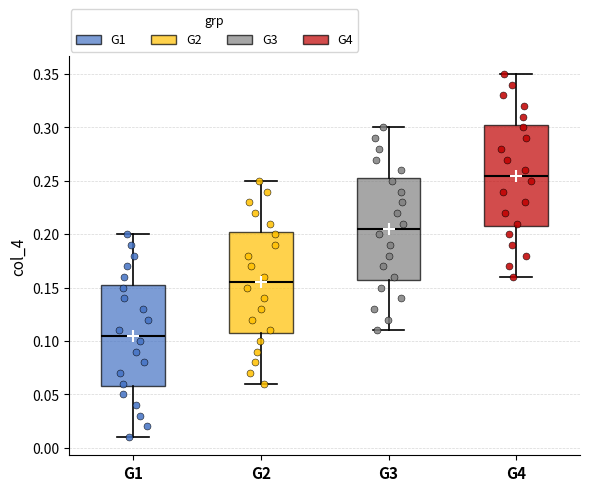

Reading left to right, read every box against the y-axis: the position of its median line, the range the box covers, and the ends of its whiskers. The values are not printed on the chart, so give them approximately, as read against the axis.

G1: median 0.105, box 0.060 to 0.155, whiskers 0.010 to 0.200
G2: median 0.155, box 0.110 to 0.205, whiskers 0.060 to 0.250
G3: median 0.205, box 0.160 to 0.255, whiskers 0.110 to 0.300
G4: median 0.255, box 0.210 to 0.305, whiskers 0.160 to 0.350